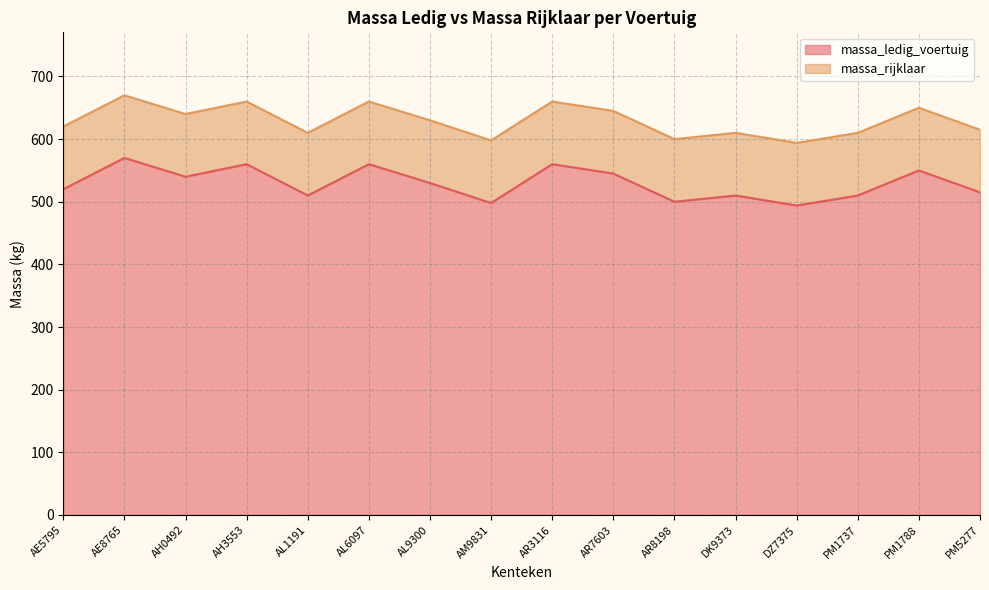

True or false: massa_ledig_voertuig has a value of 362 at AL9300.

False